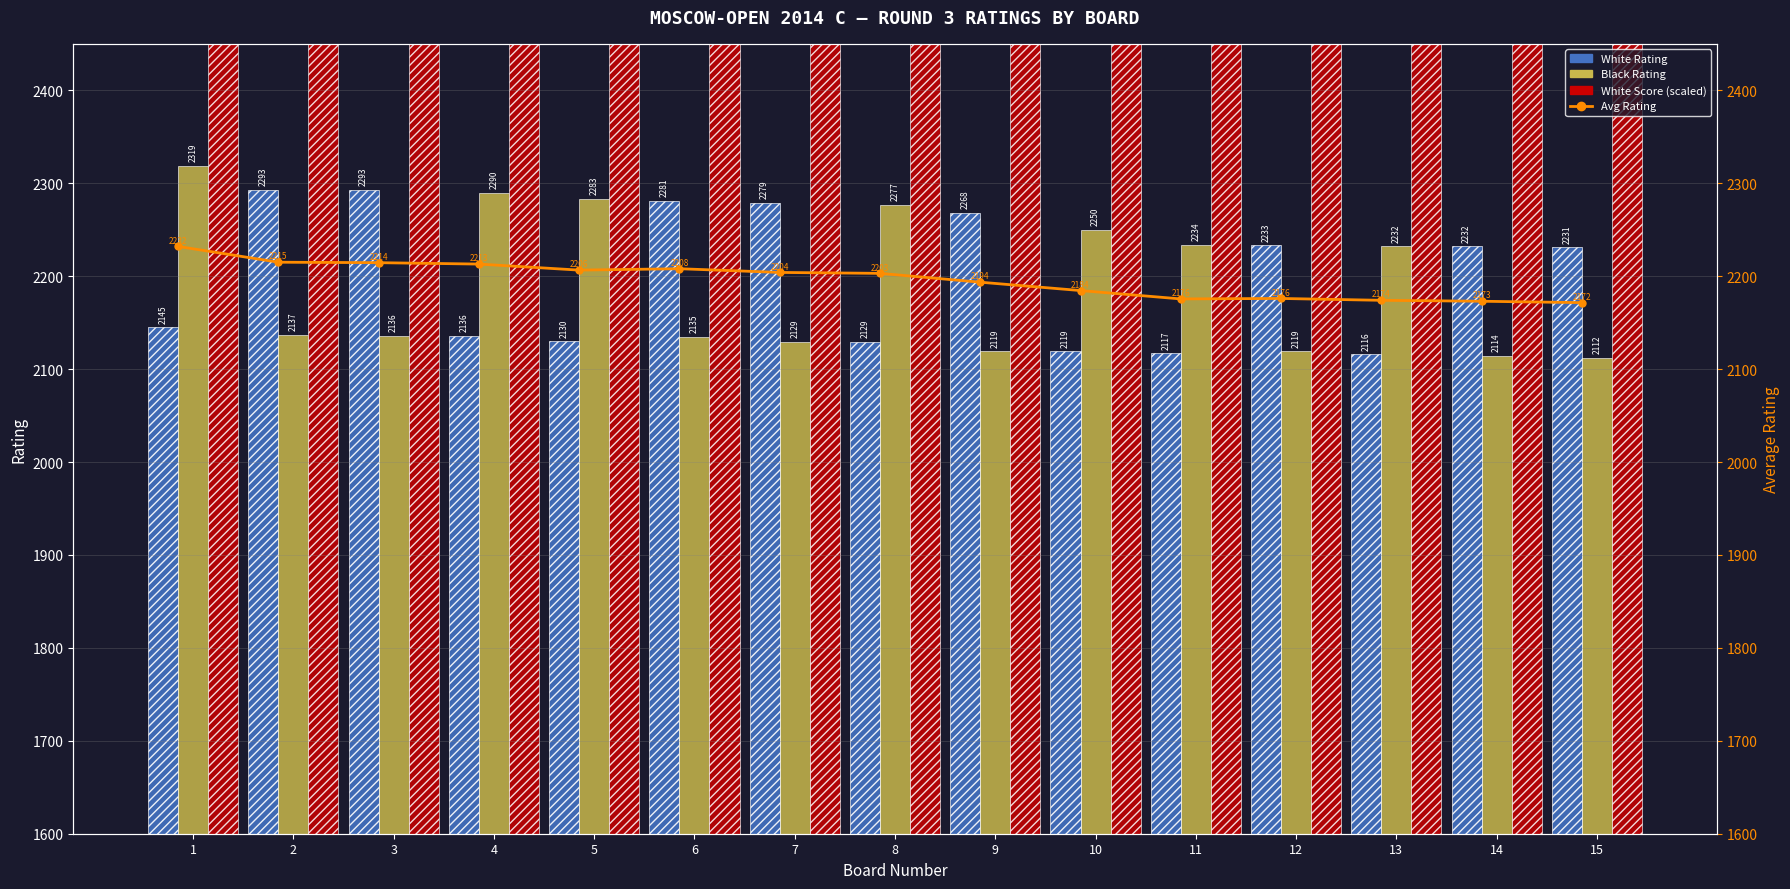

How many data points in Avg Rating are less than 2203?

7